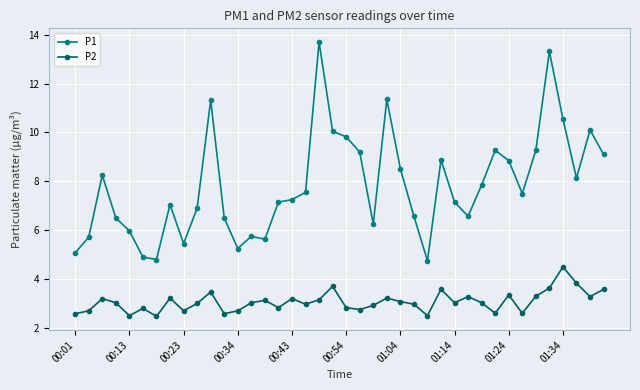

What is the value of the P1 point at the 16th from the left?

7.2